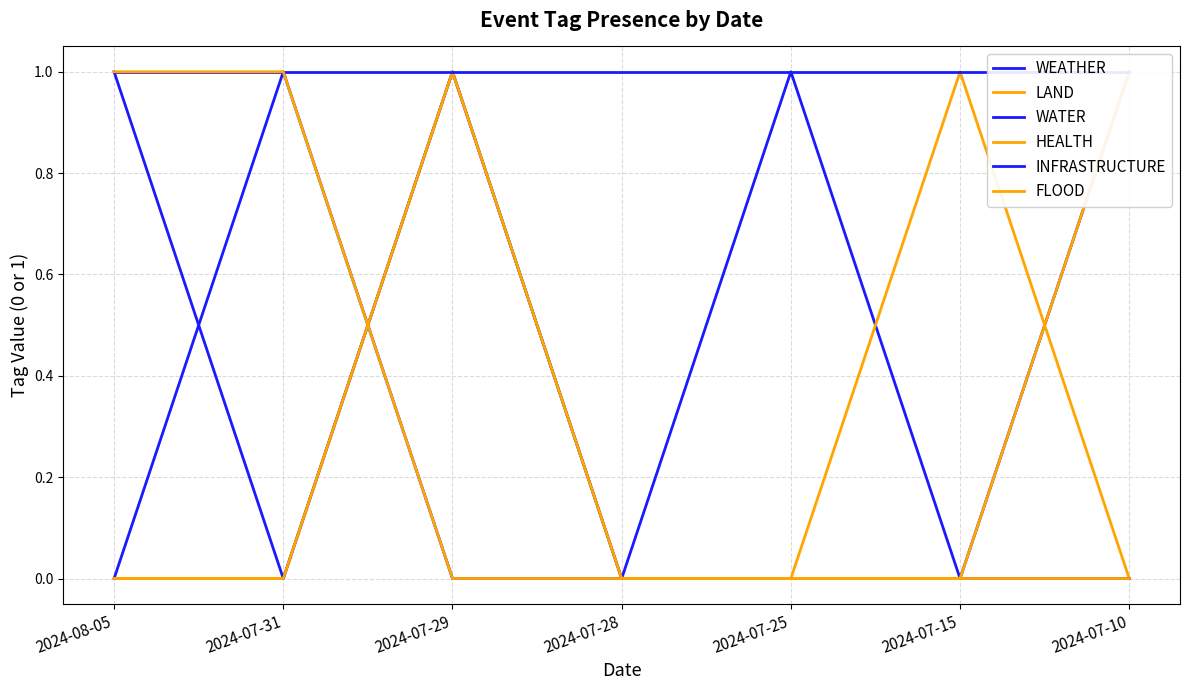

True or false: WEATHER has more than 0 points higher than both neighbors.

True